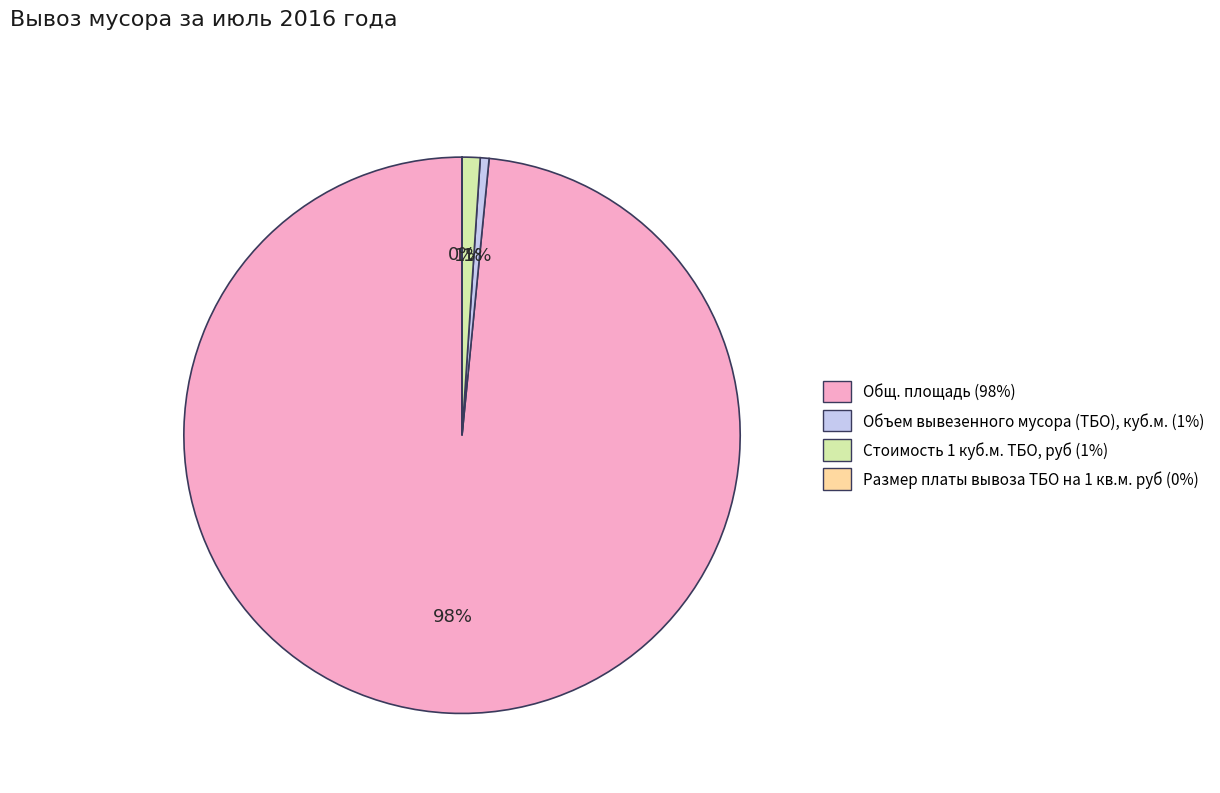

Is there any slice that represents more than half of the pie?

Yes